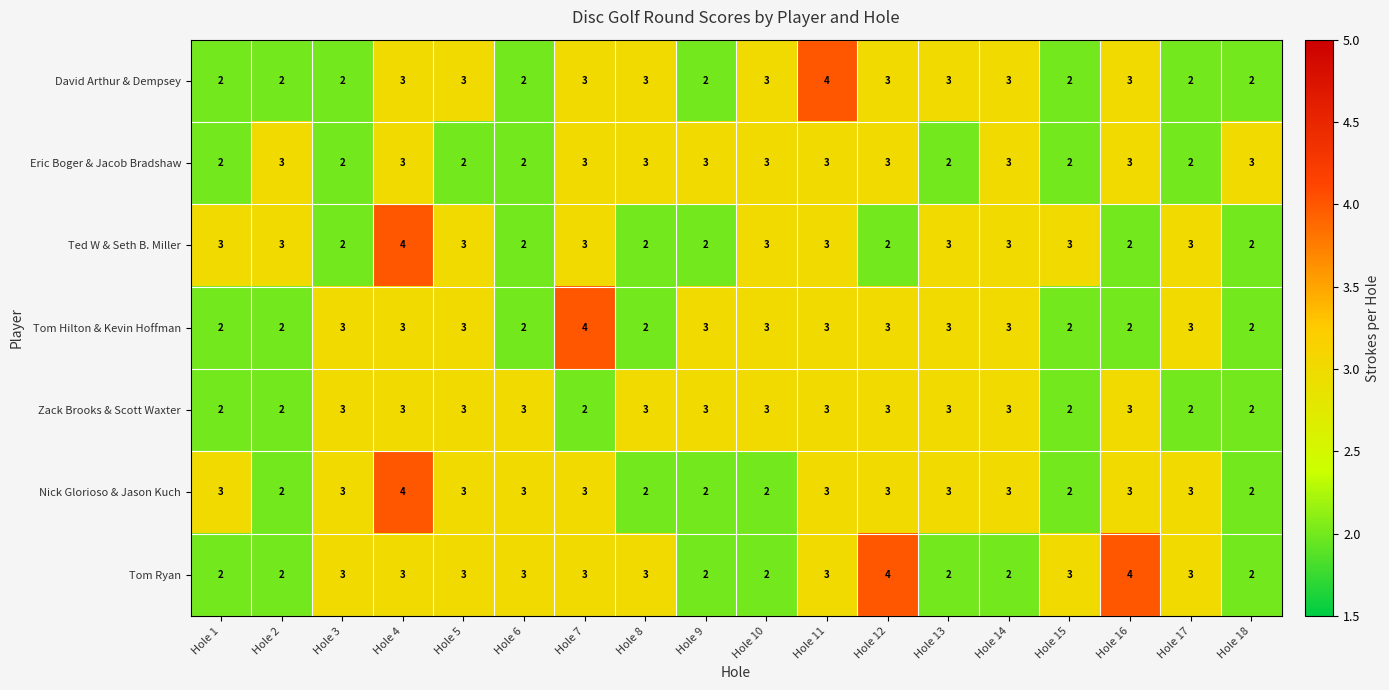

What is the highest value of the Nick Glorioso & Jason Kuch series?

4